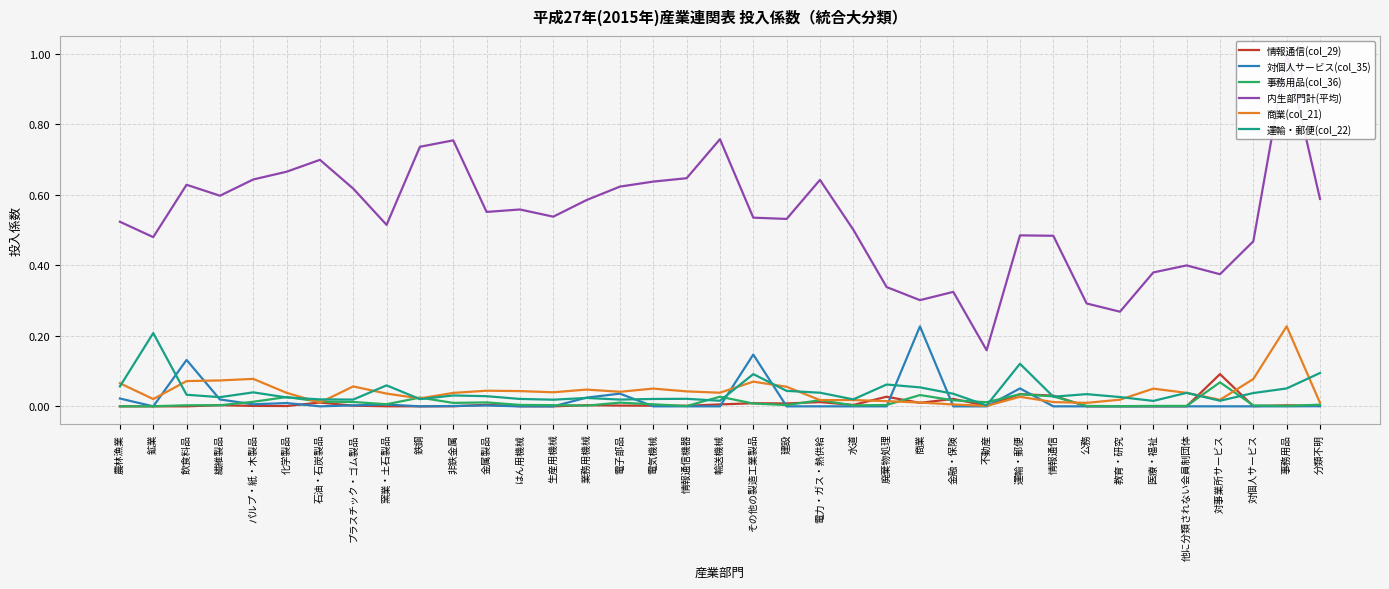

True or false: 事務用品(col_36) has a value of 0.0 at 水道.

True